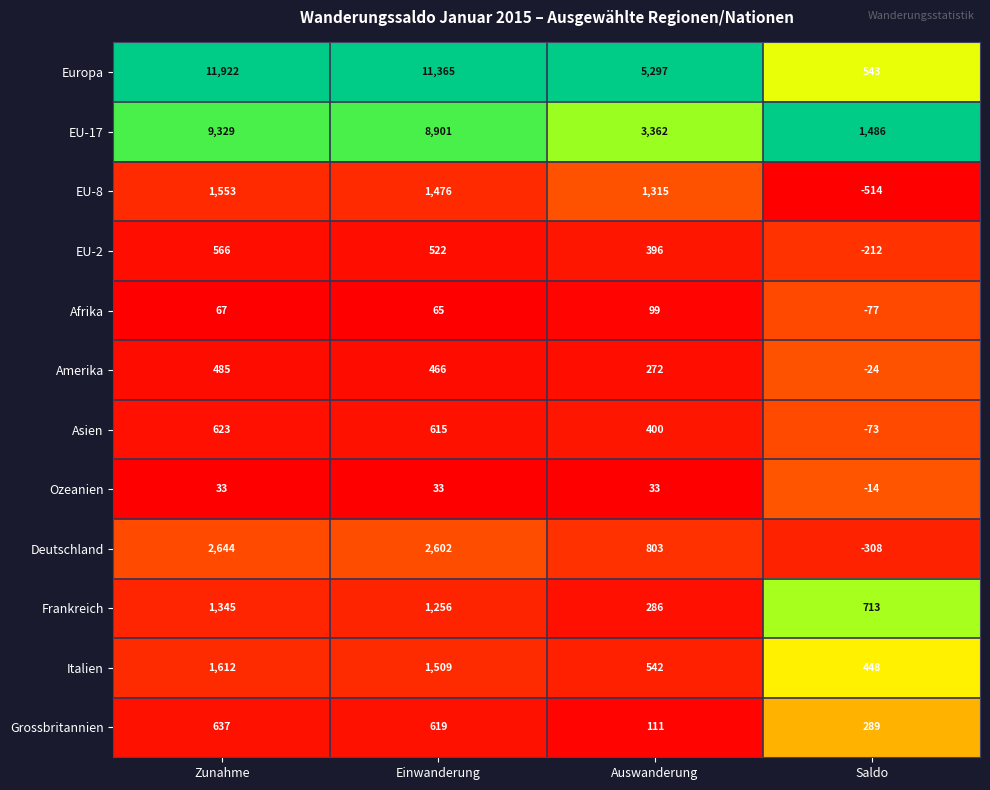

Count the number of data series in this chart.

12